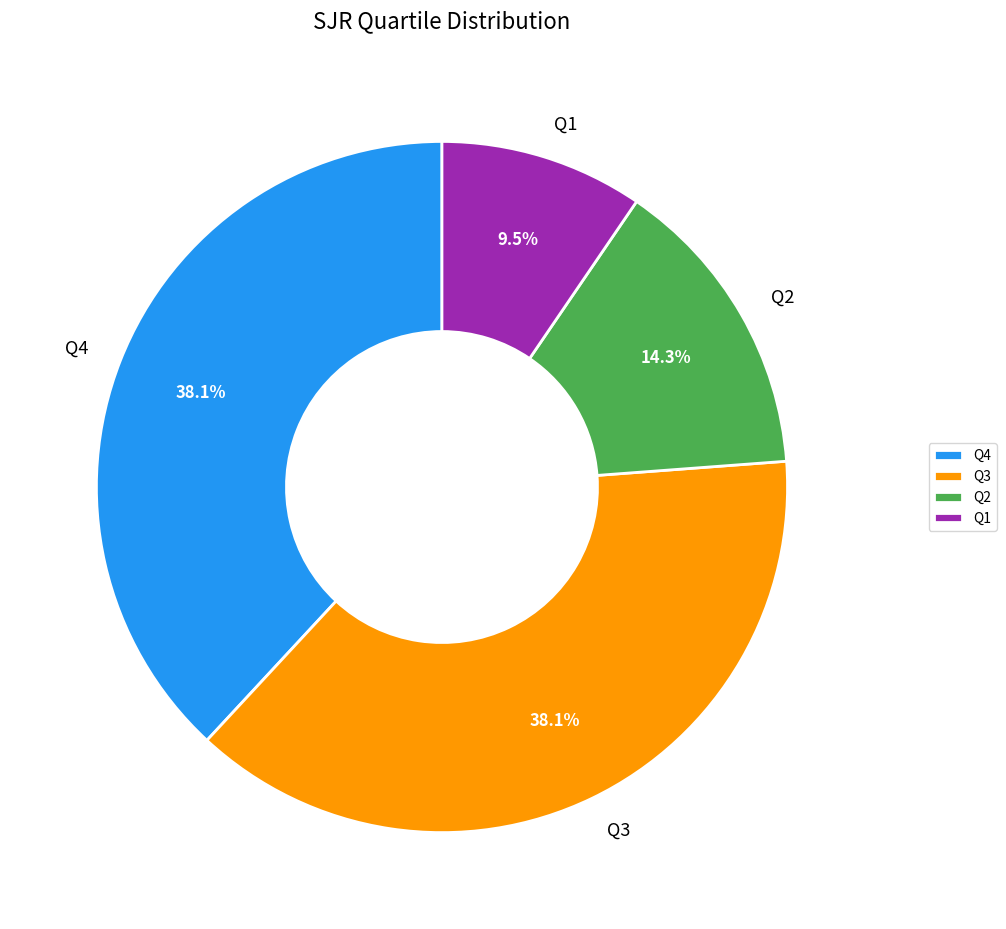

What percentage is the Q2 slice, to the nearest percent?

14%